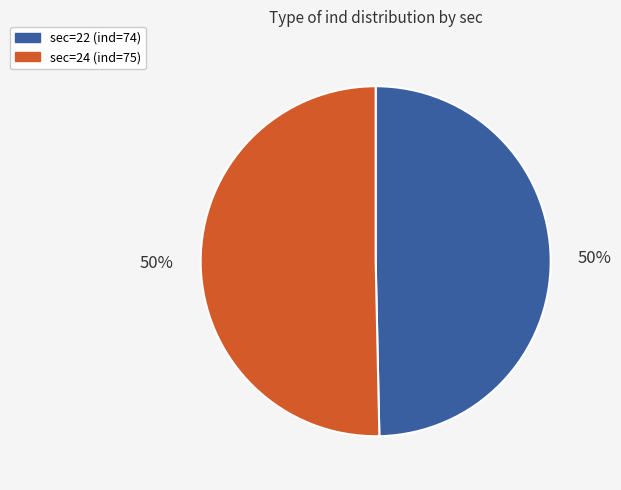

What is the ratio of the value at sec=22 (ind=74) to the value at sec=24 (ind=75)?

1.0